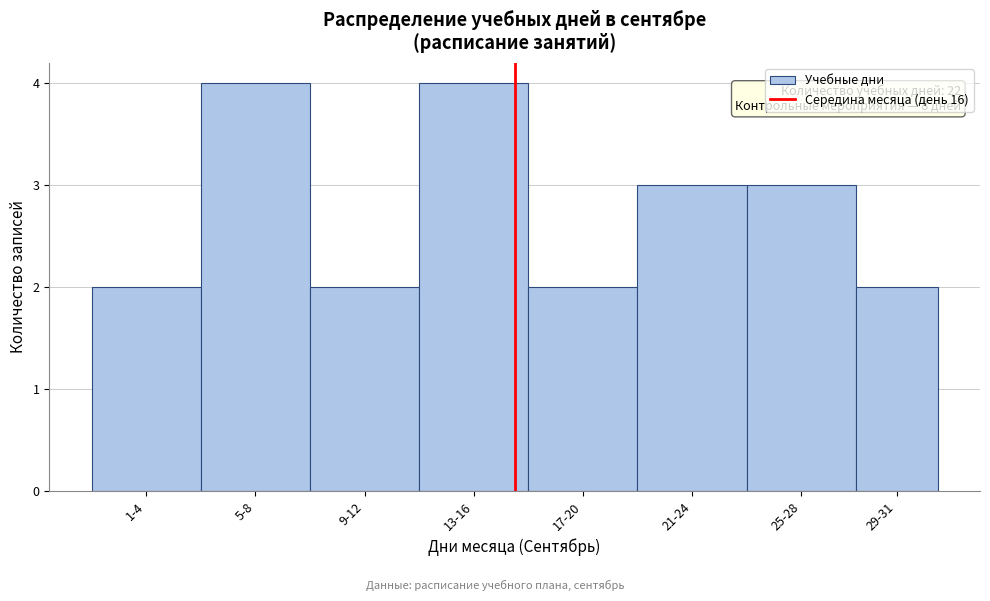

Reading right to left, transcribe all the data shown in this chart.

2	3	3	2	4	2	4	2